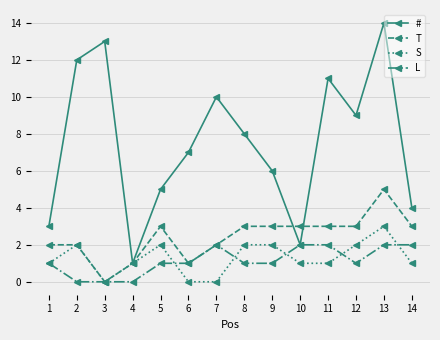

True or false: T and # cross at least once.

True